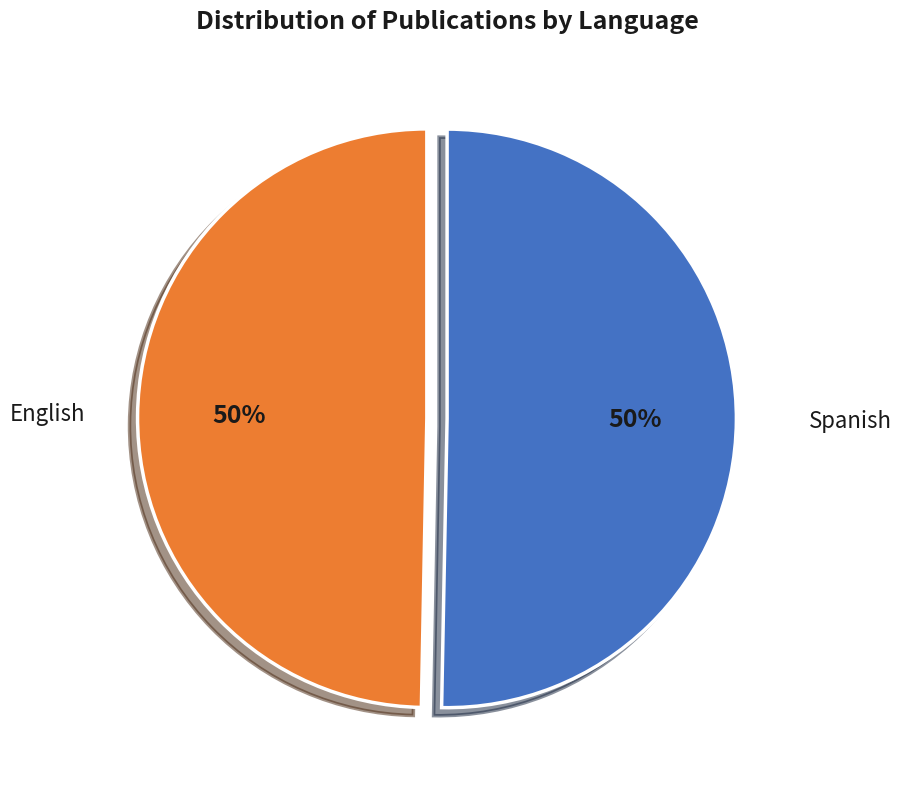

How many segments does this pie chart have?

2